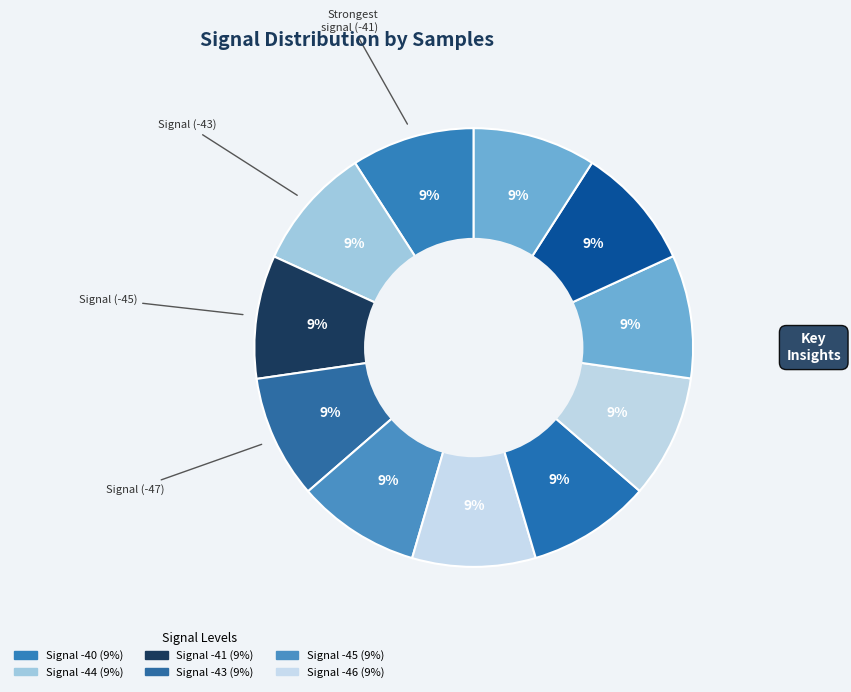

Which category has the biggest portion of the pie?

-40